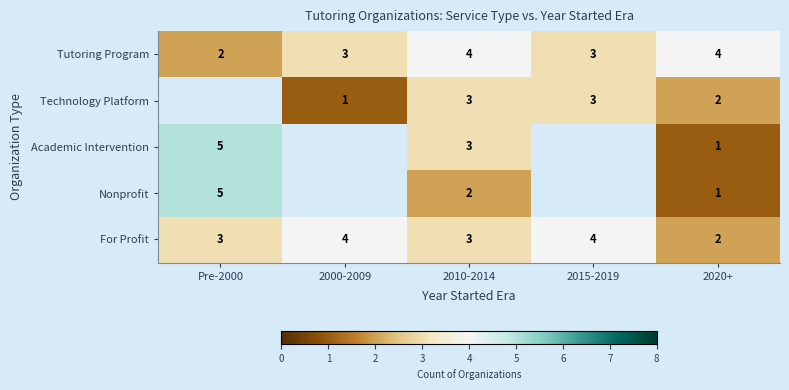

Which label corresponds to the largest value in the chart?

Pre-2000